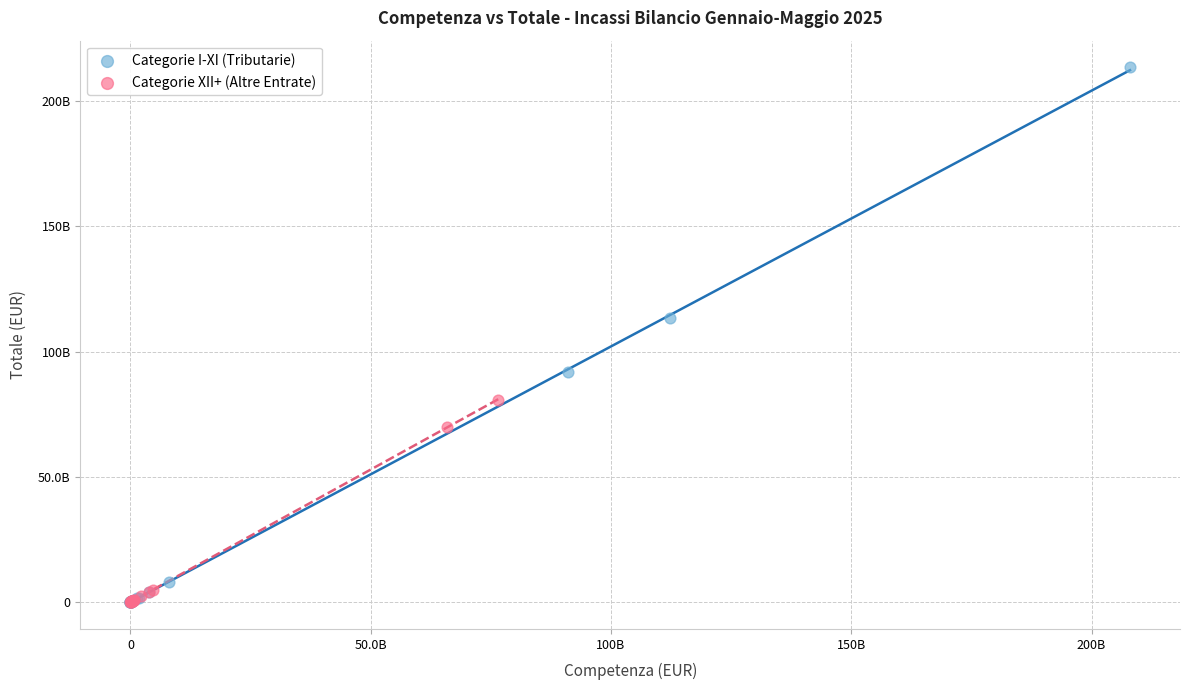

What are all the series names shown in the legend?

Categorie I-XI (Tributarie), Categorie XII+ (Altre Entrate)